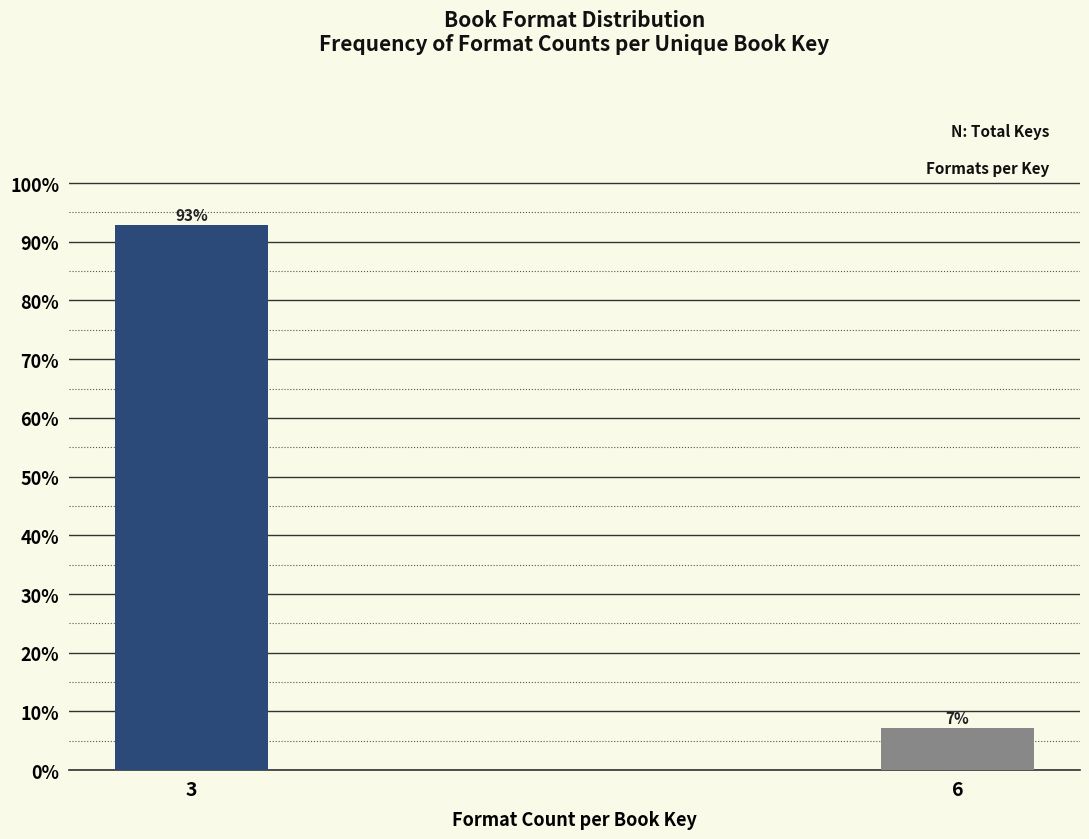

What is the average value?

50.0